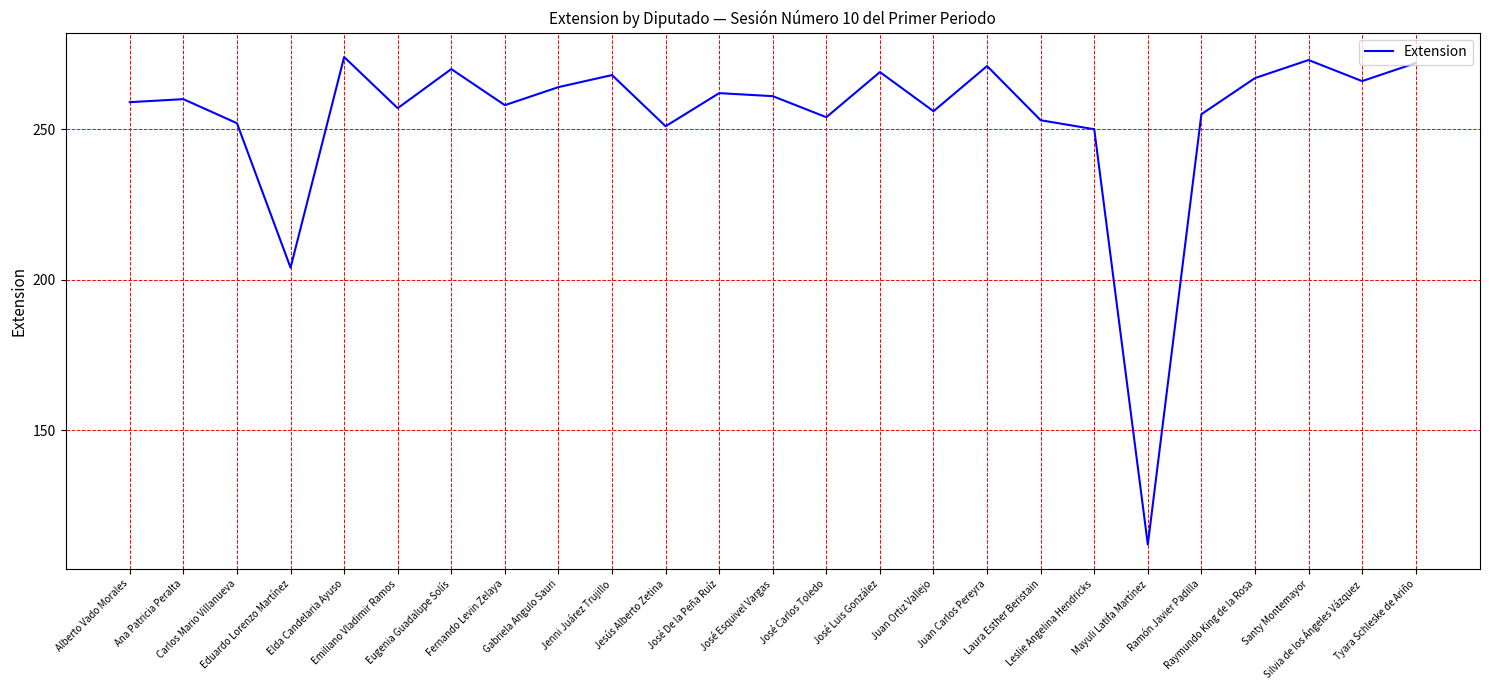

What is the difference between the maximum and minimum values?

162